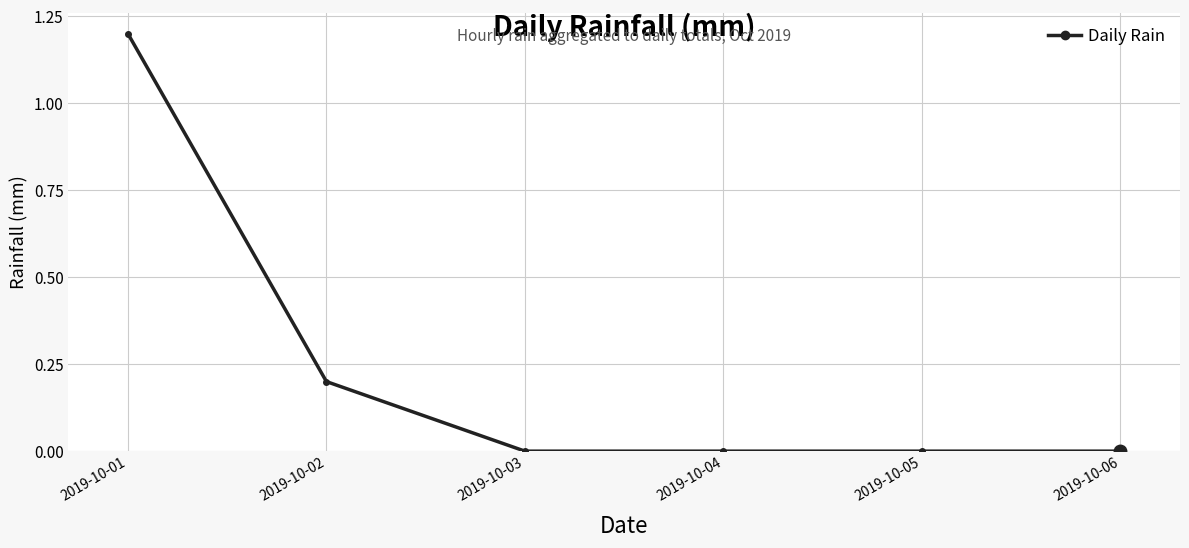

True or false: there are more than 2 points higher than both neighbors.

False